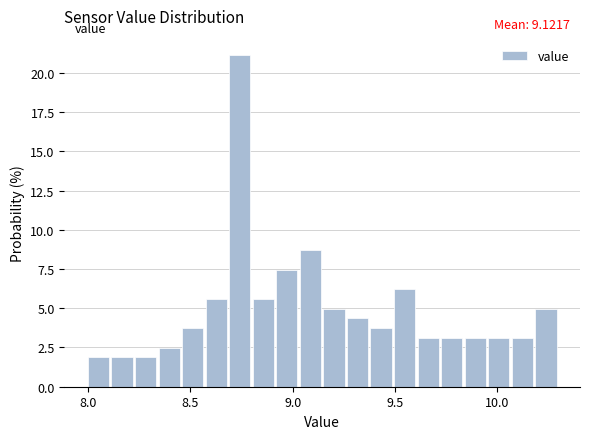

Read against the x-axis, roughly where is the centre of the tallest bar?

8.75